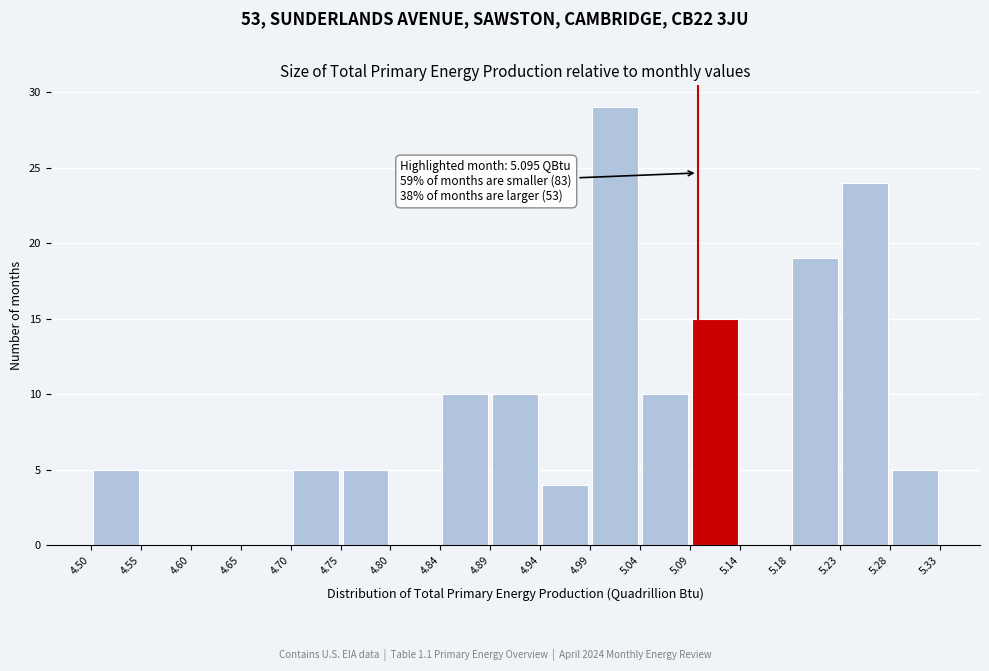

Which range on the x-axis has the tallest bar?

4.99 to 5.04